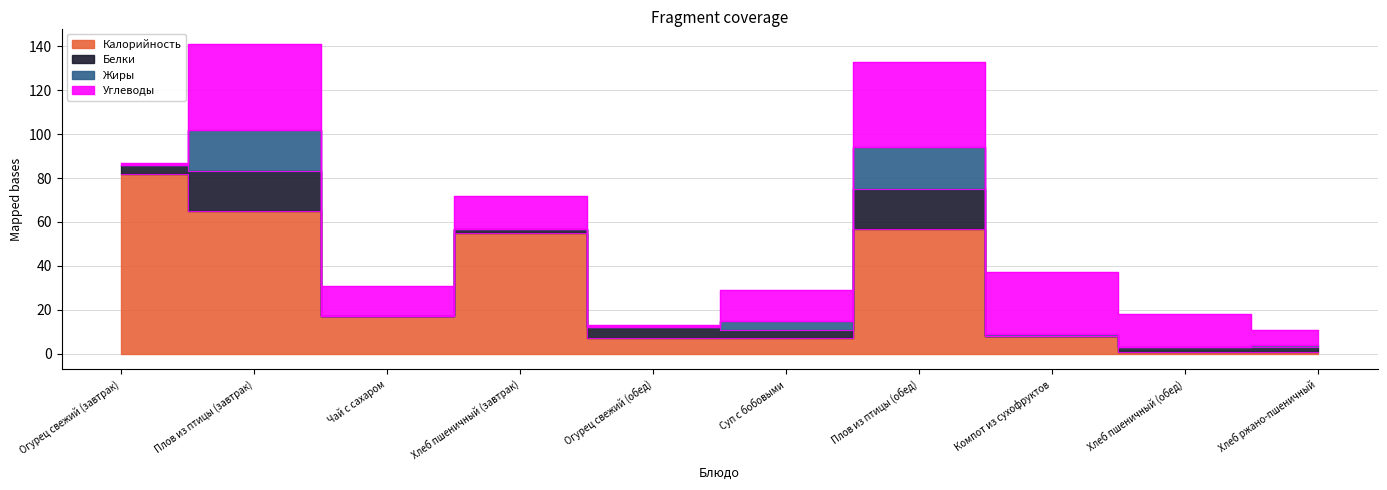

How many data points in Углеводы are less than 15?

5